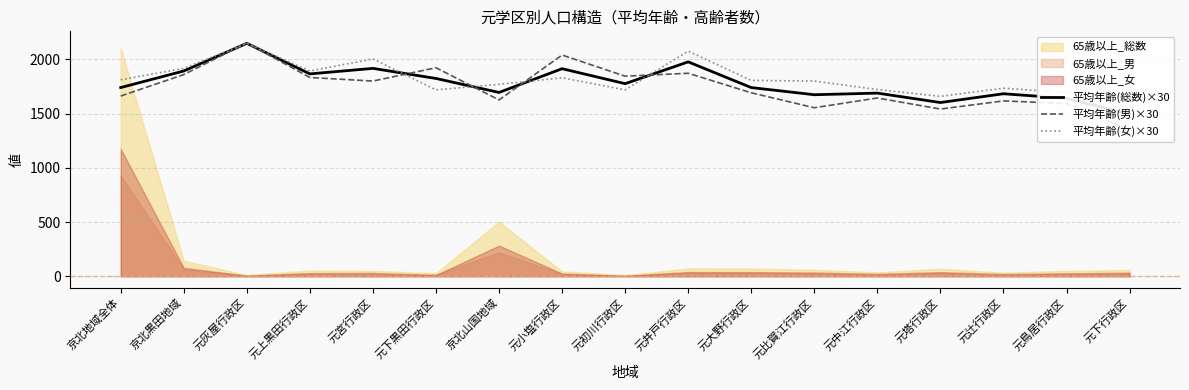

How many times do 平均年齢(総数)×30 and 平均年齢(女)×30 cross each other?

4